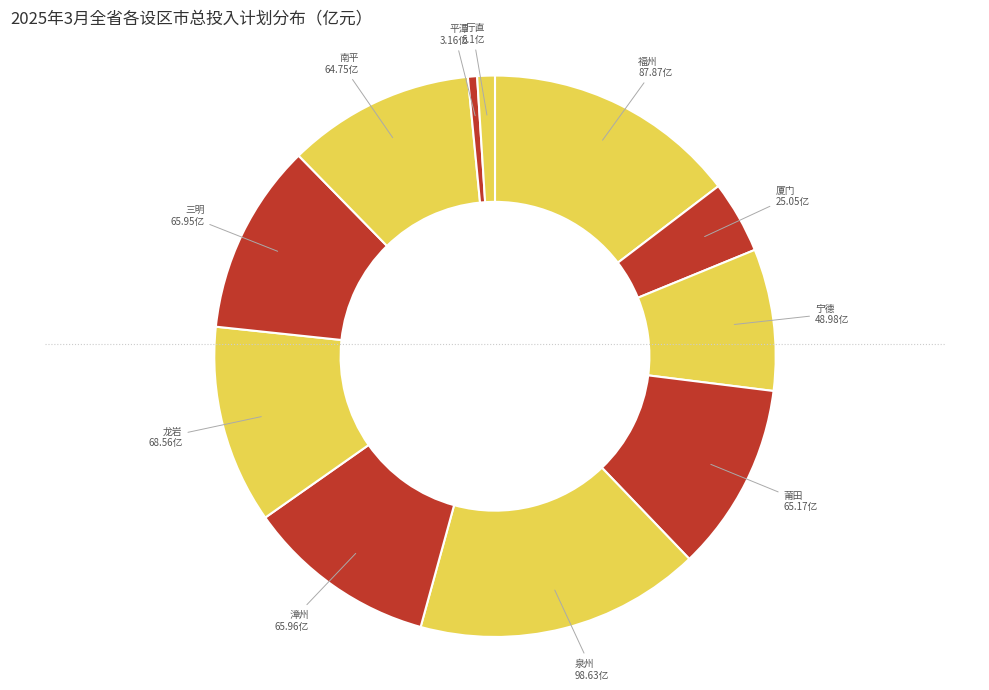

Is 厦门 the majority of the pie?

No